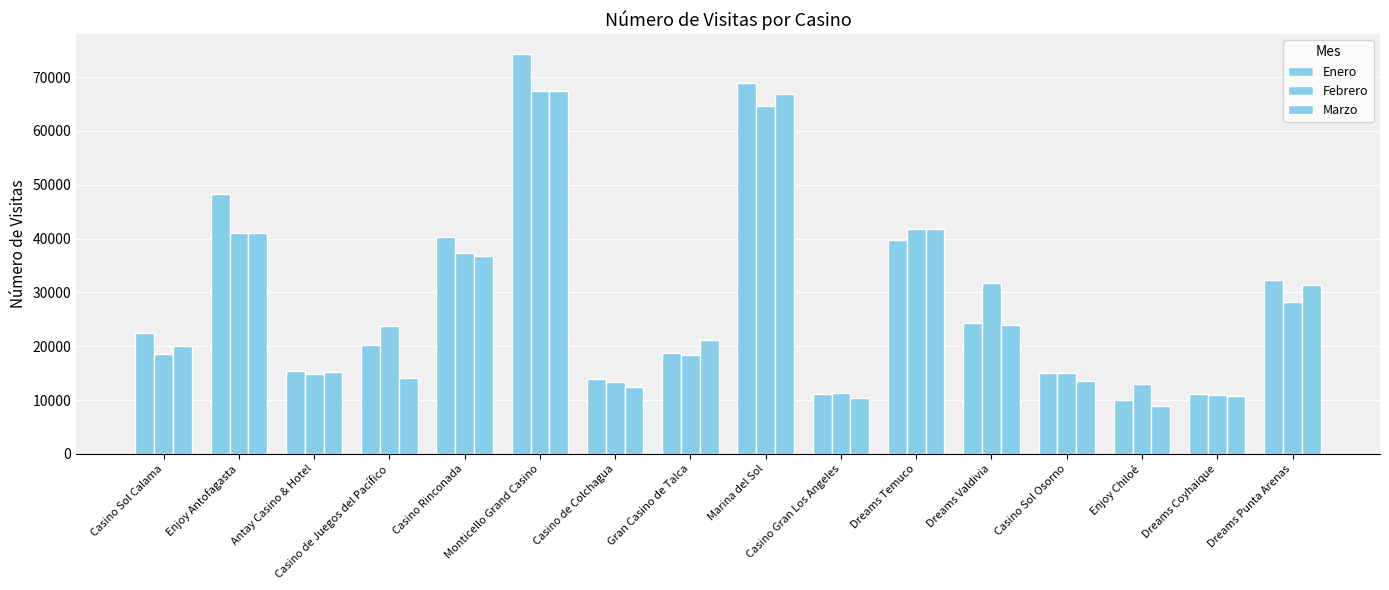

What is the label of the 8th bar from the left?

Gran Casino de Talca